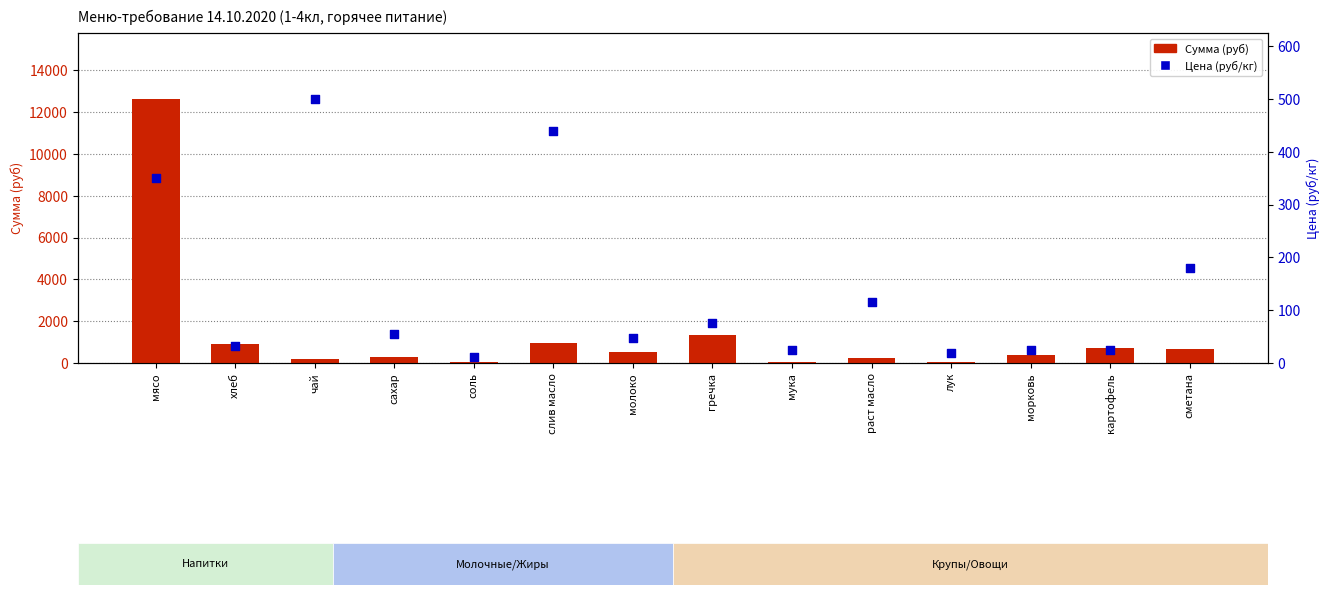

At which category is the sum across all series the highest?

мясо